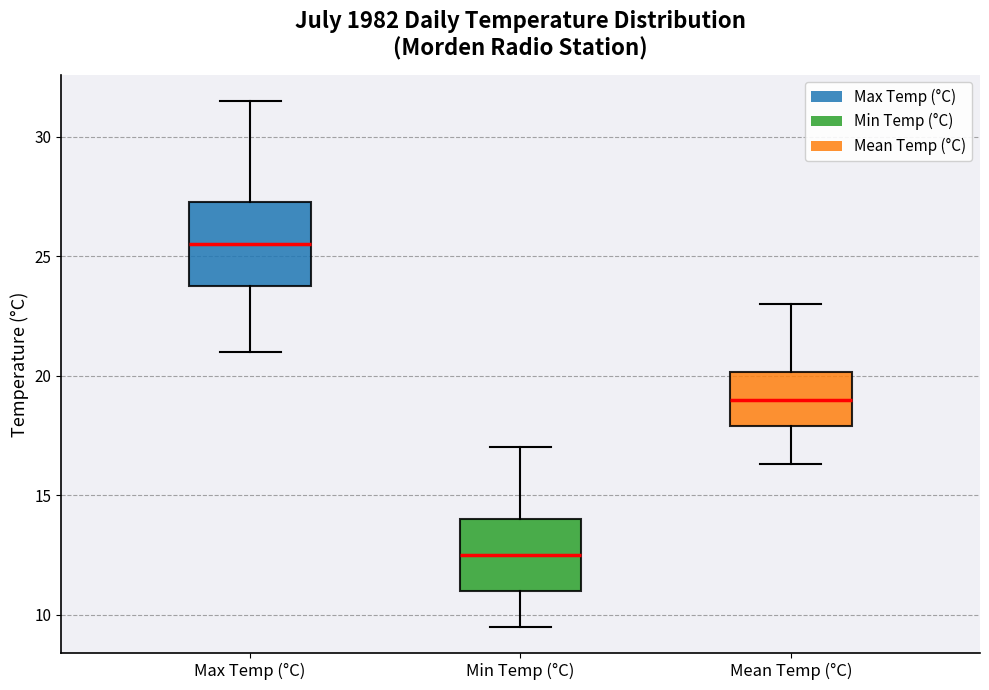

Comparing the boxes themselves (not the whiskers), which one is the tallest?

Max Temp (°C)